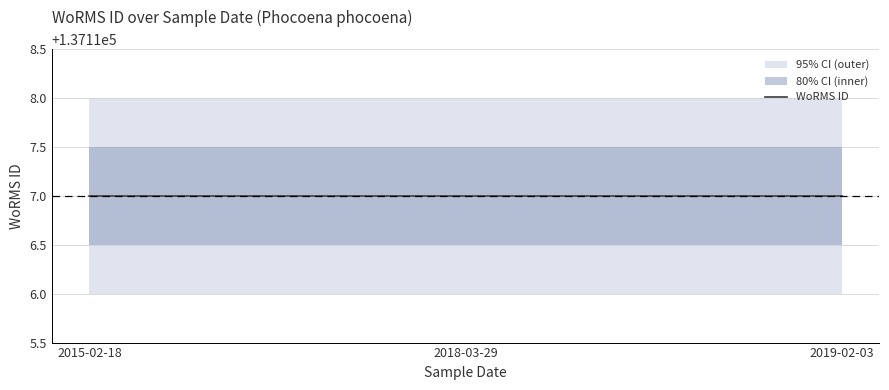

Between 2015-02-18 and 2019-02-03, which series saw the biggest shift?

WoRMS ID